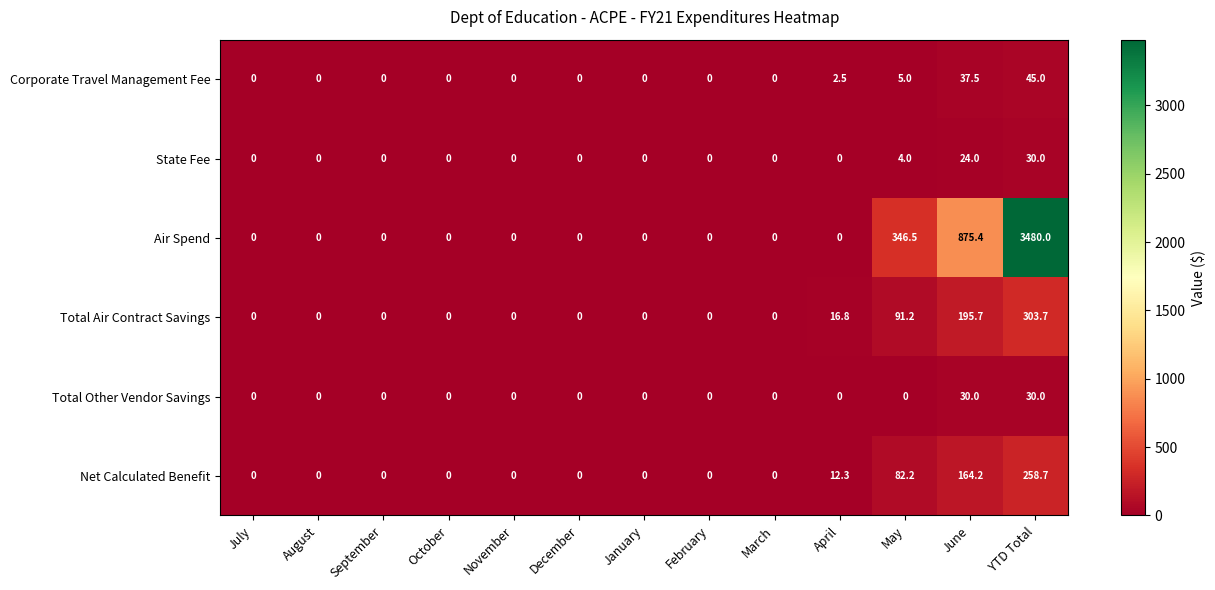

Read the Total Other Vendor Savings value at YTD Total.

30.0